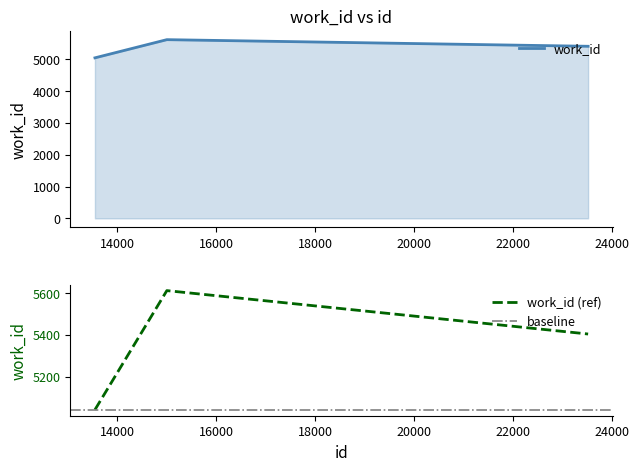

How many values are between 5041 and 5612?

3